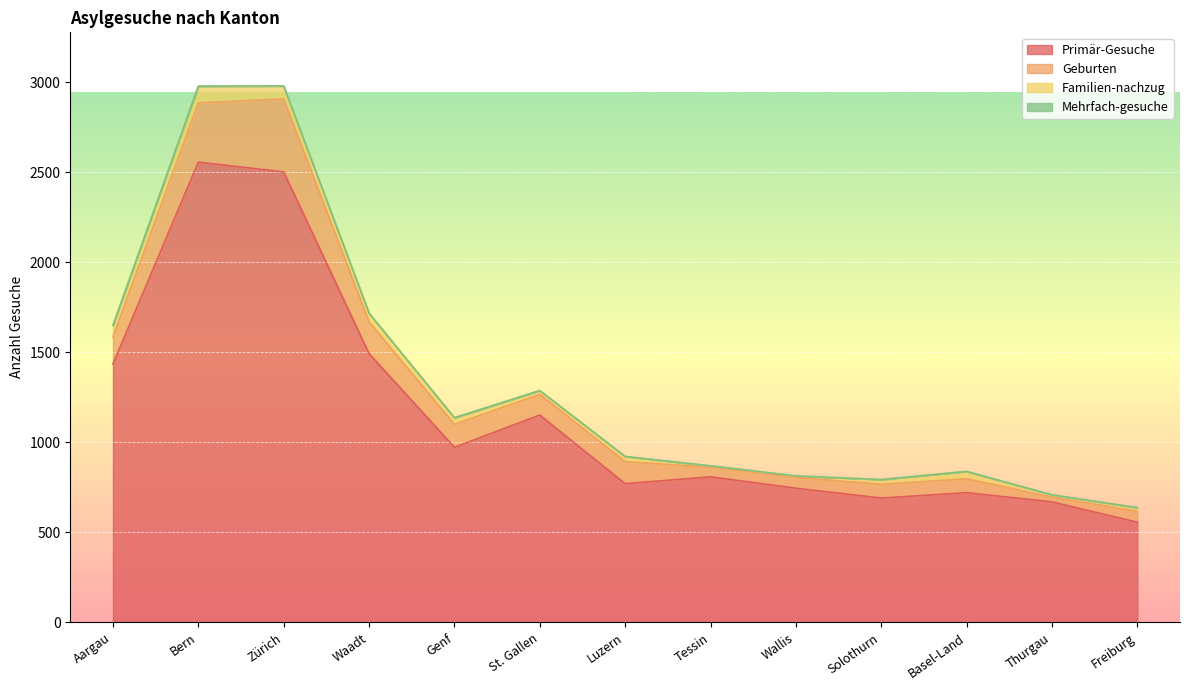

What is the difference between the maximum and minimum values in the Geburten series?

379